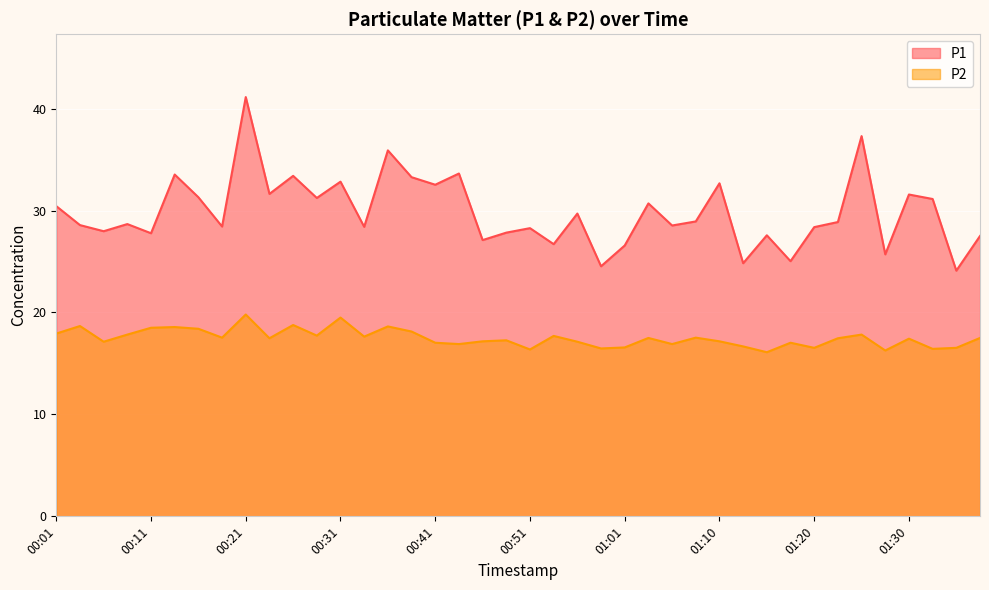

At which category does the chart reach its minimum across all series?

01:15